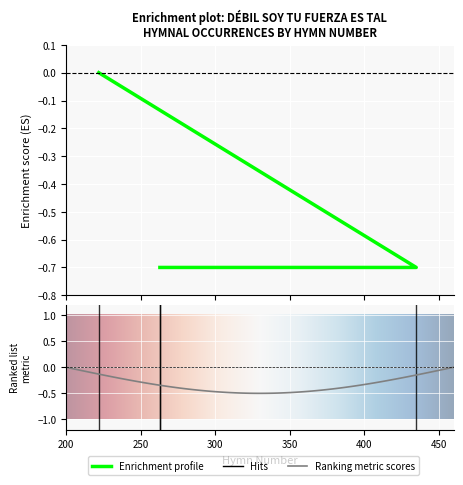

Is it true that the value at CdB1996 is -0.9?

False